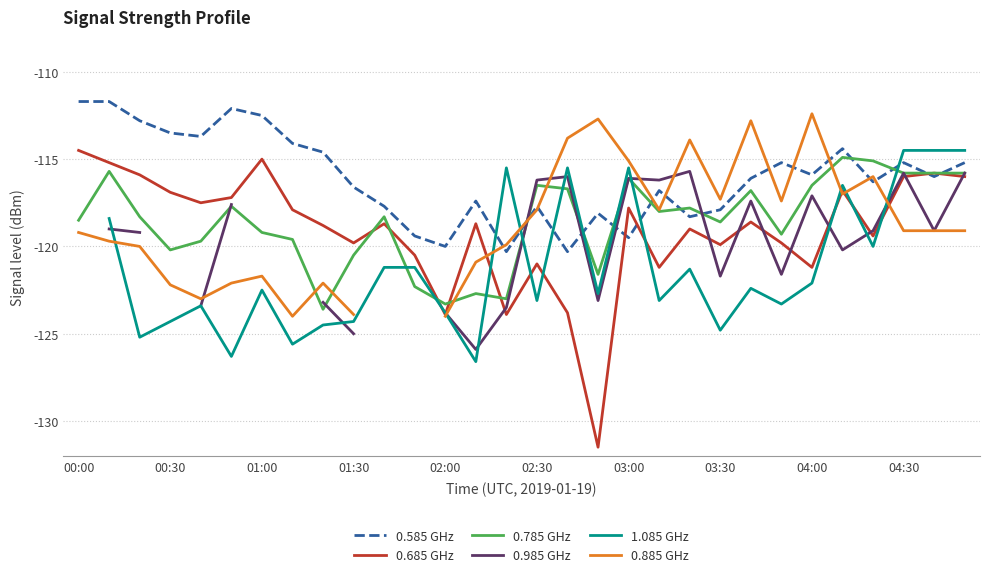

The value of 0.885 GHz at 02:00 is -211.9. True or false?

False